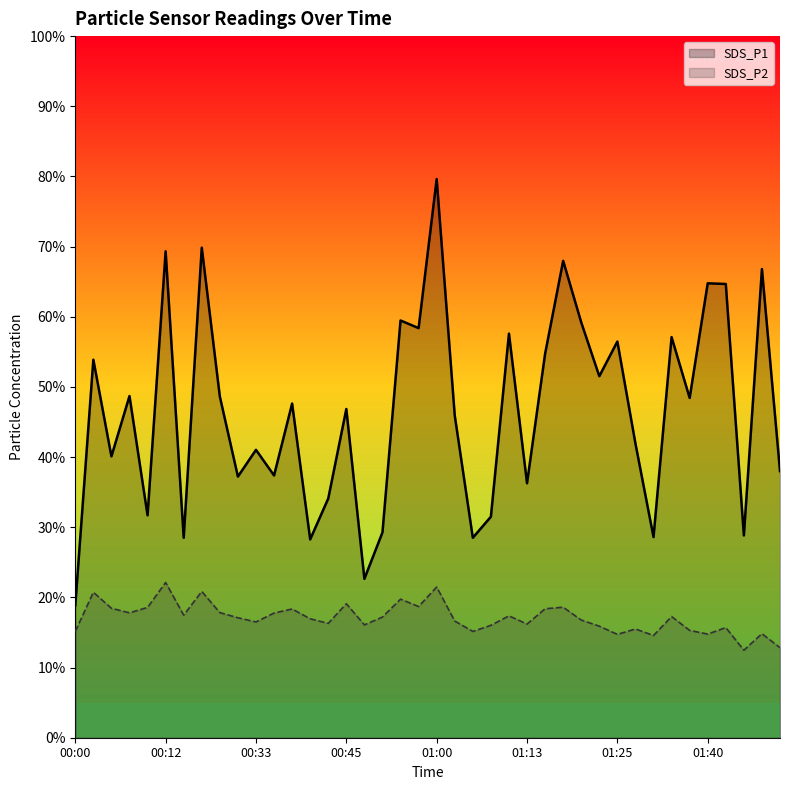

Which series has the largest total across all categories?

SDS_P1